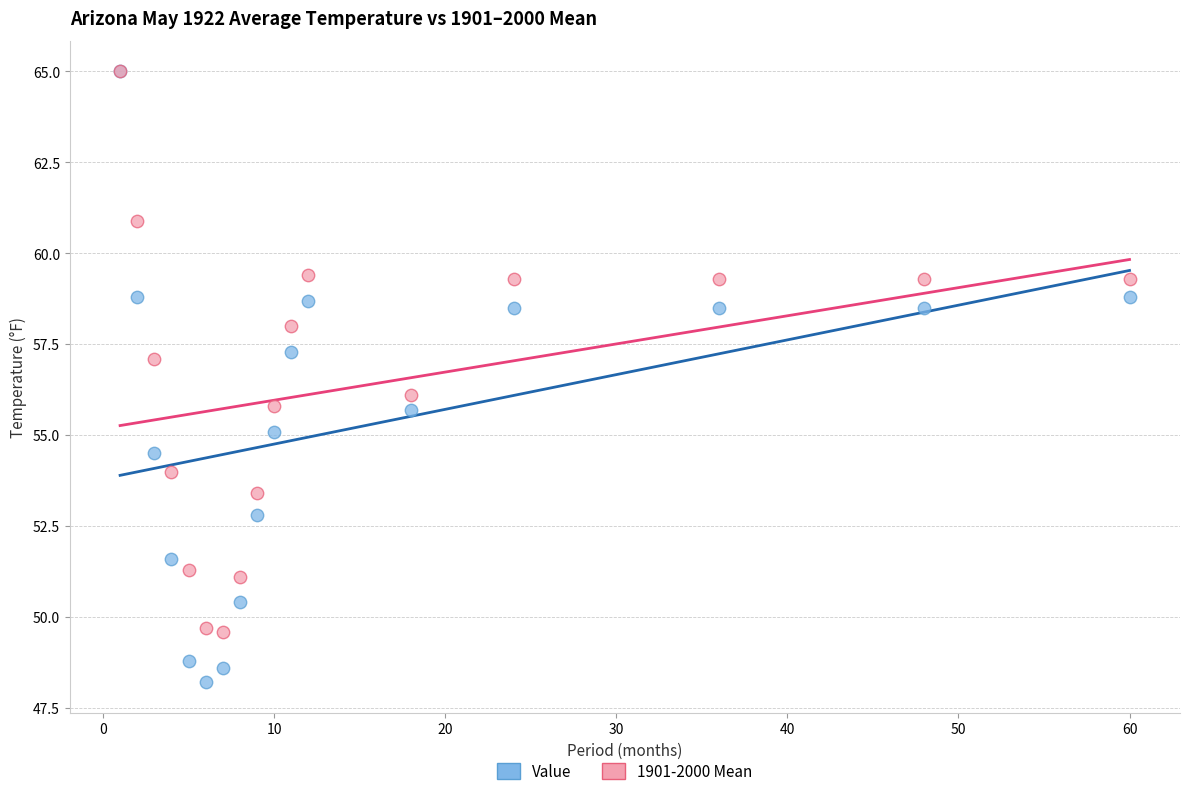

Which series reaches the minimum Y coordinate?

Value